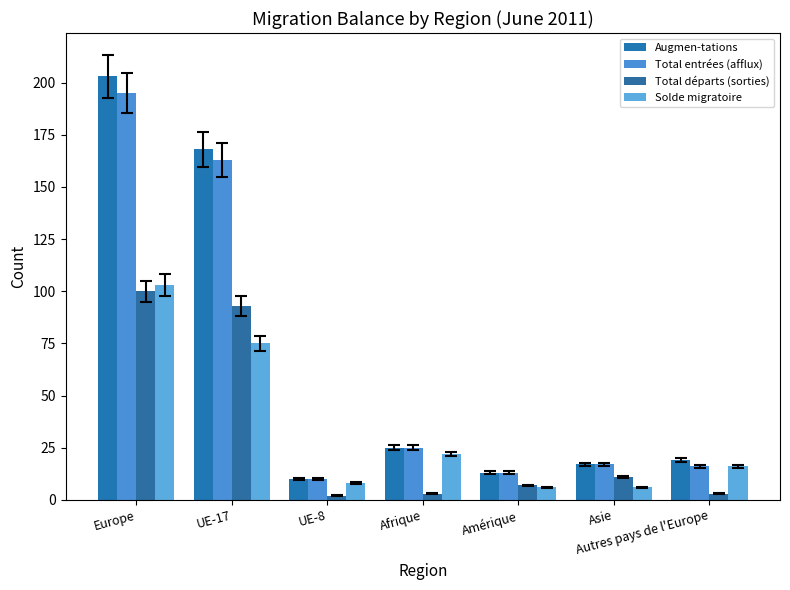

What is the difference between the highest and lowest values at UE-8?

8